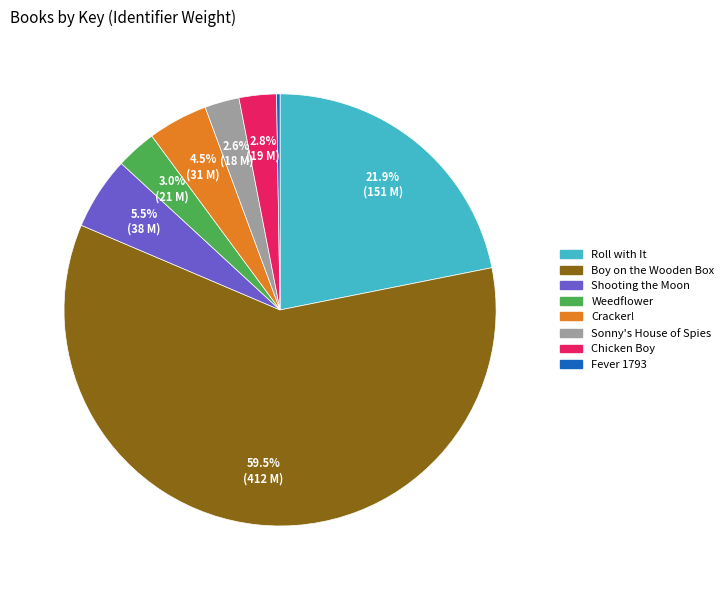

What is the ratio of the value at Cracker! to the value at Sonny's House of Spies?

1.7